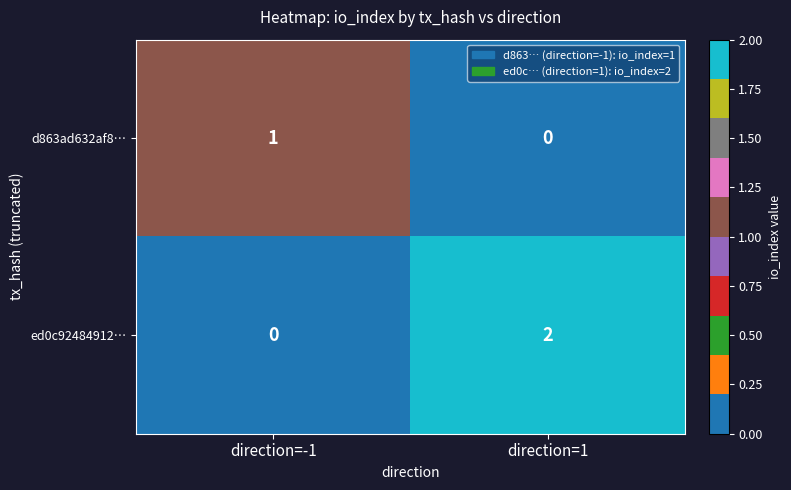

True or false: d863ad632af8… has a value of 1 at direction=-1.

True